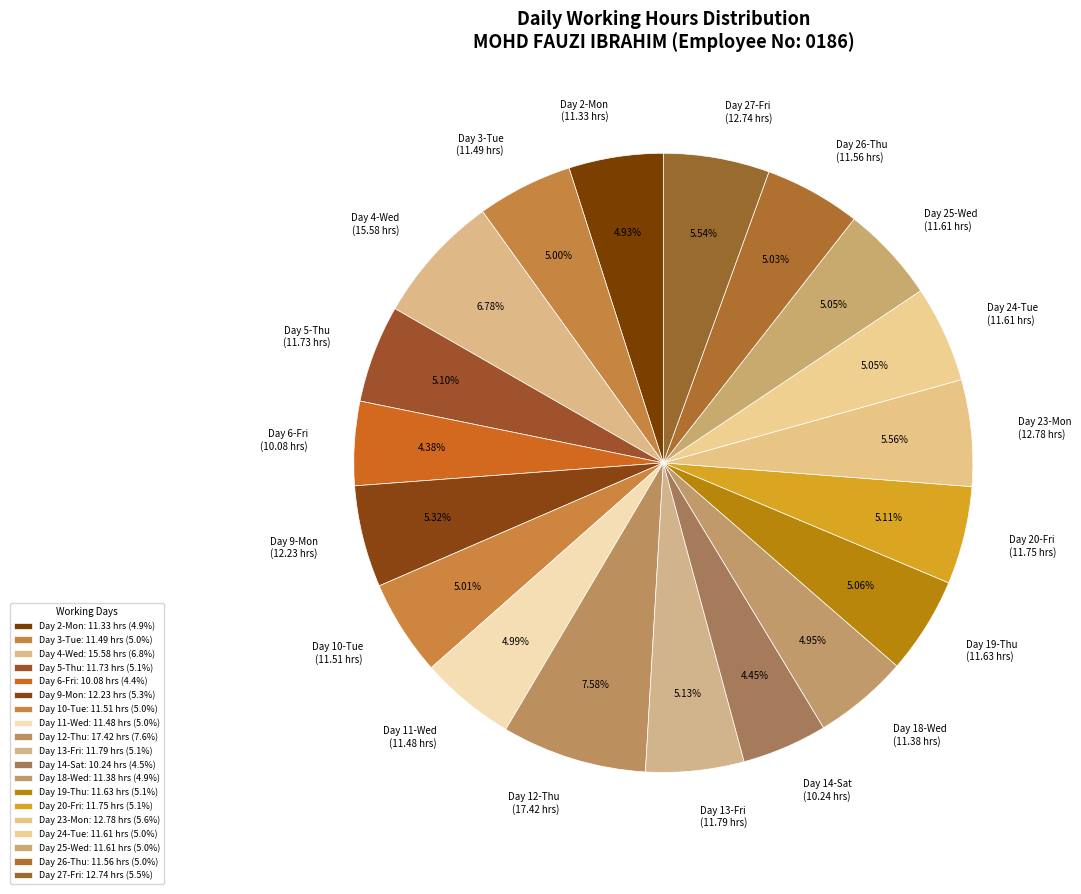

Do Day 25-Wed (11.61 hrs) and Day 9-Mon (12.23 hrs) together represent more than half of the pie?

No